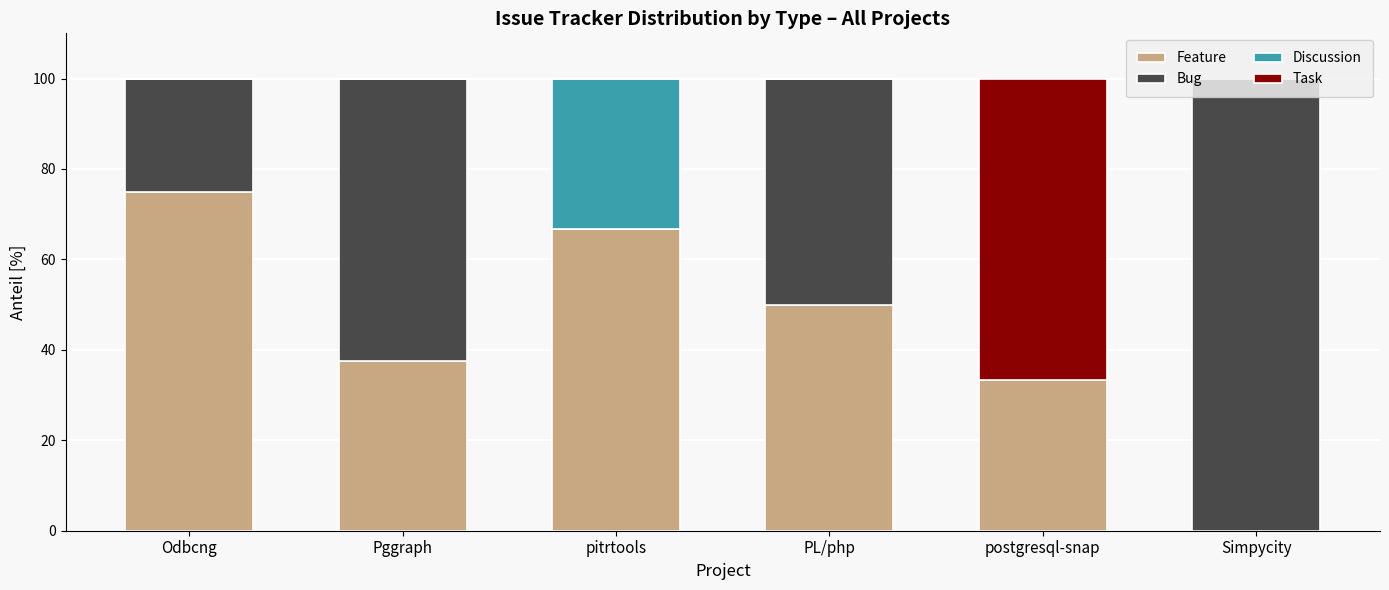

What value does the Feature series have at Pggraph?

37.5